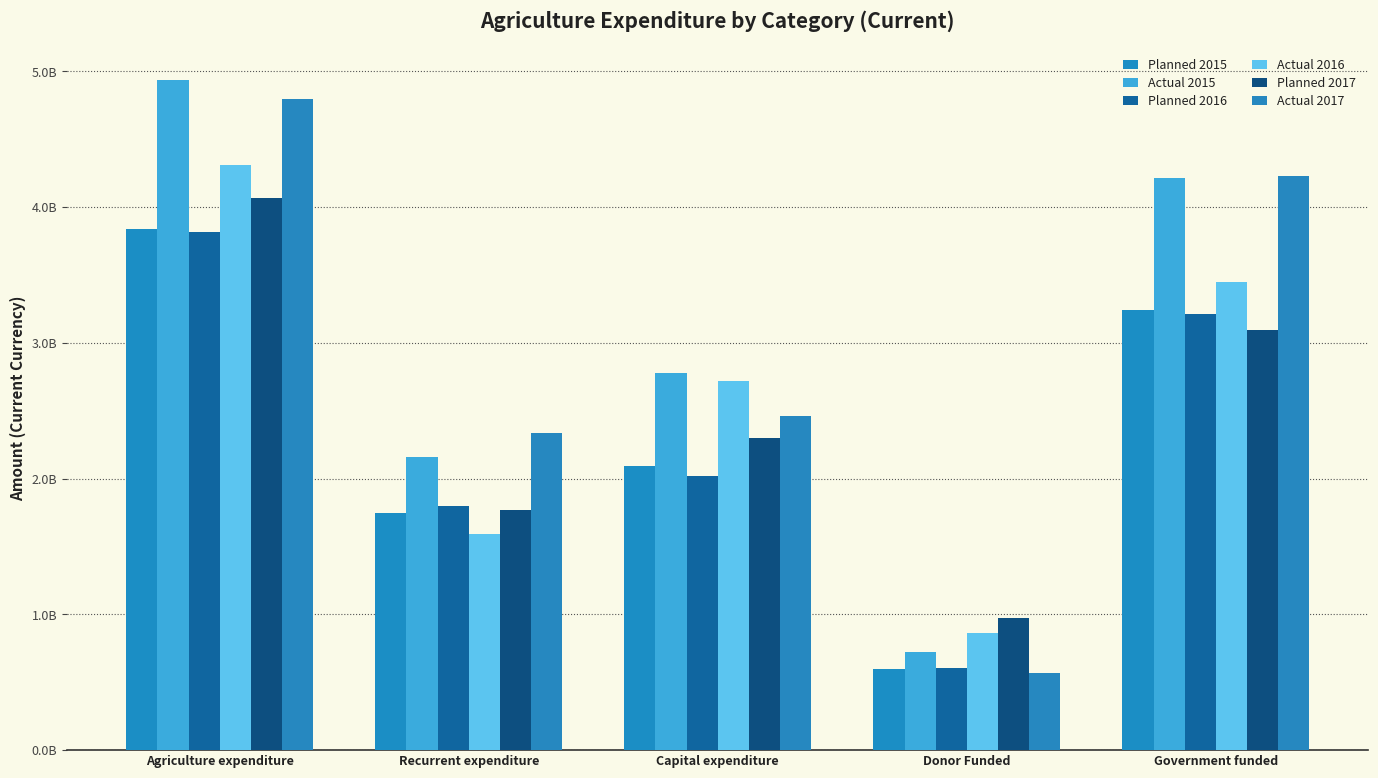

What is the lowest value of the Planned 2015 series?

599237755